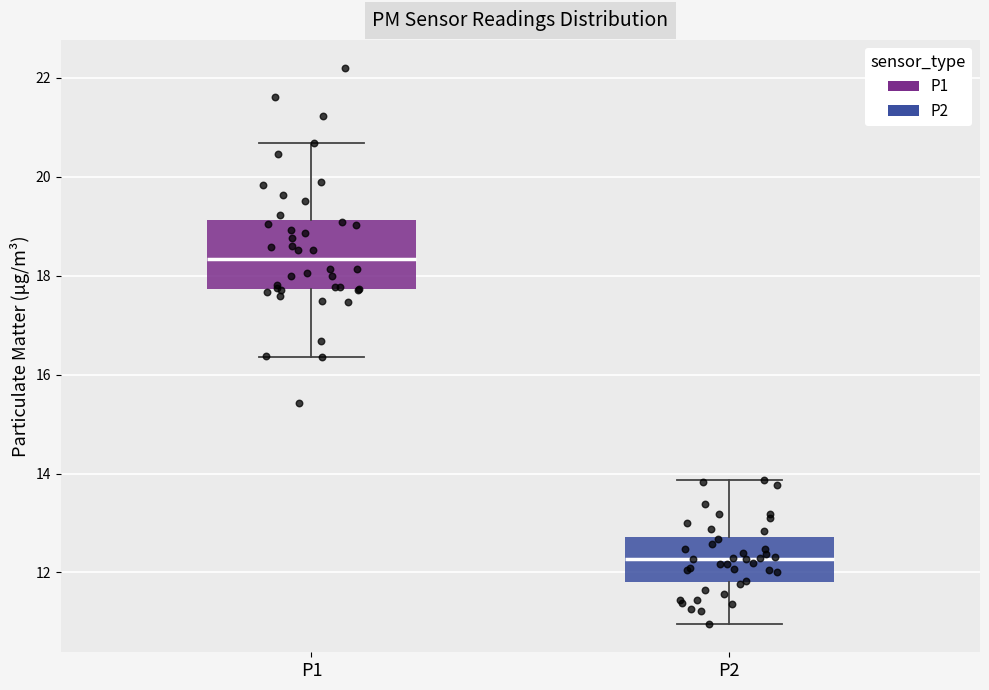

Which box is the tallest, from its lower edge to its upper edge?

P1